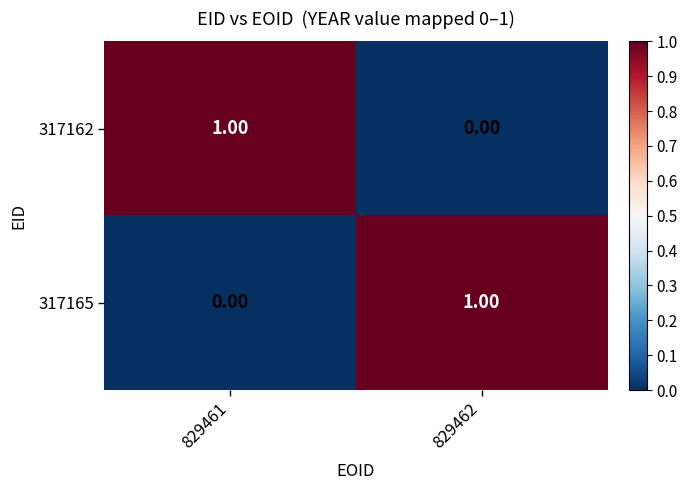

How many series are shown in this chart?

2